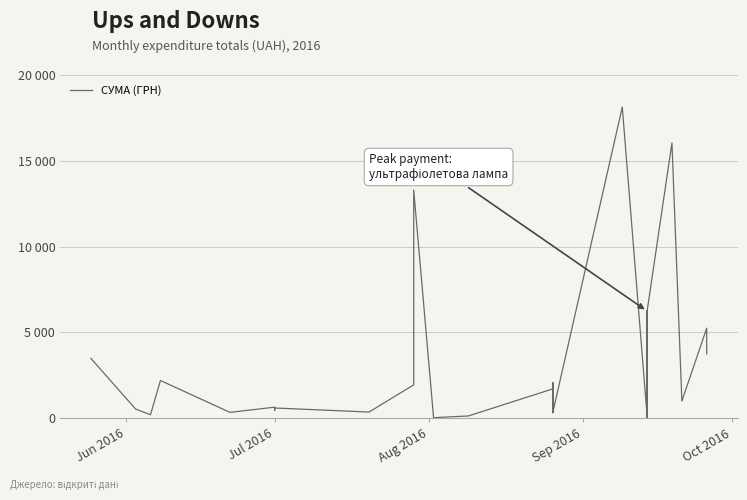

How many values are below 540?

20